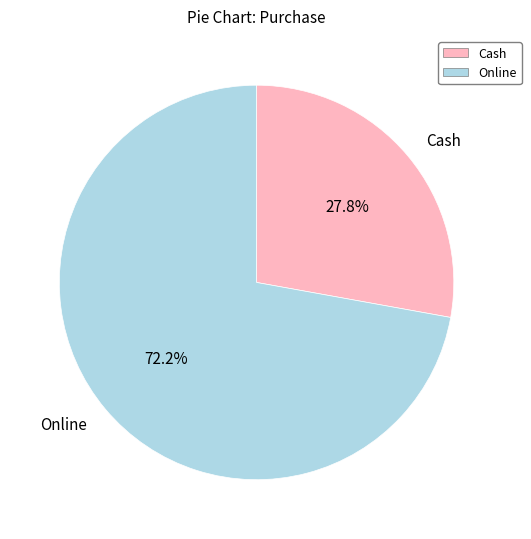

To the nearest percent, what percentage of the pie is Cash?

28%